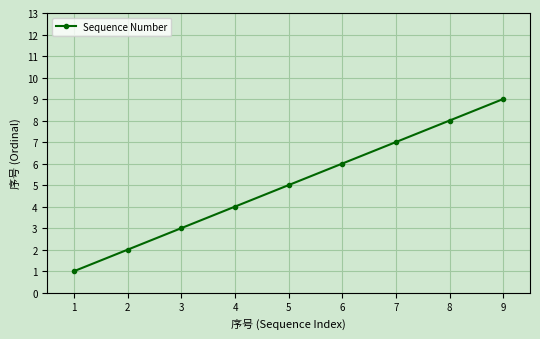

What is the value of the 5th point from the left?

5